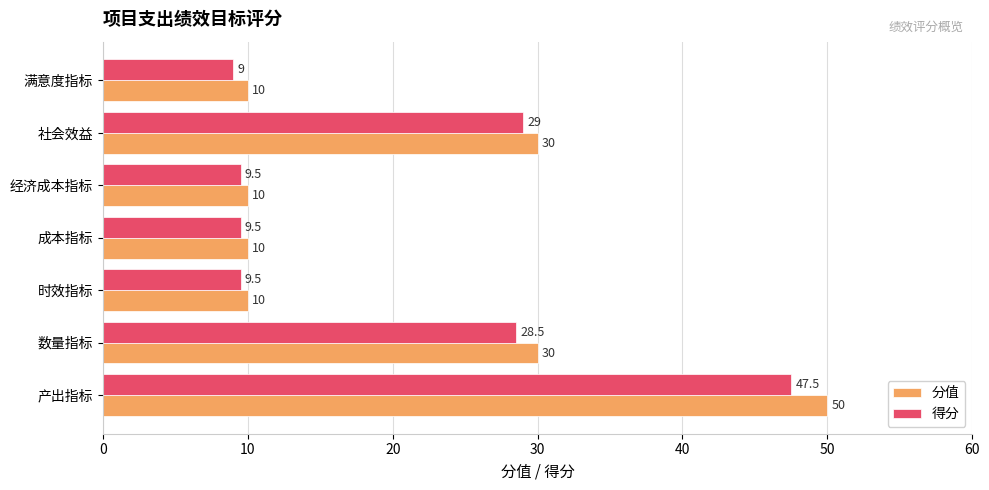

At 数量指标, list the series in order from smallest to largest.

得分, 分值